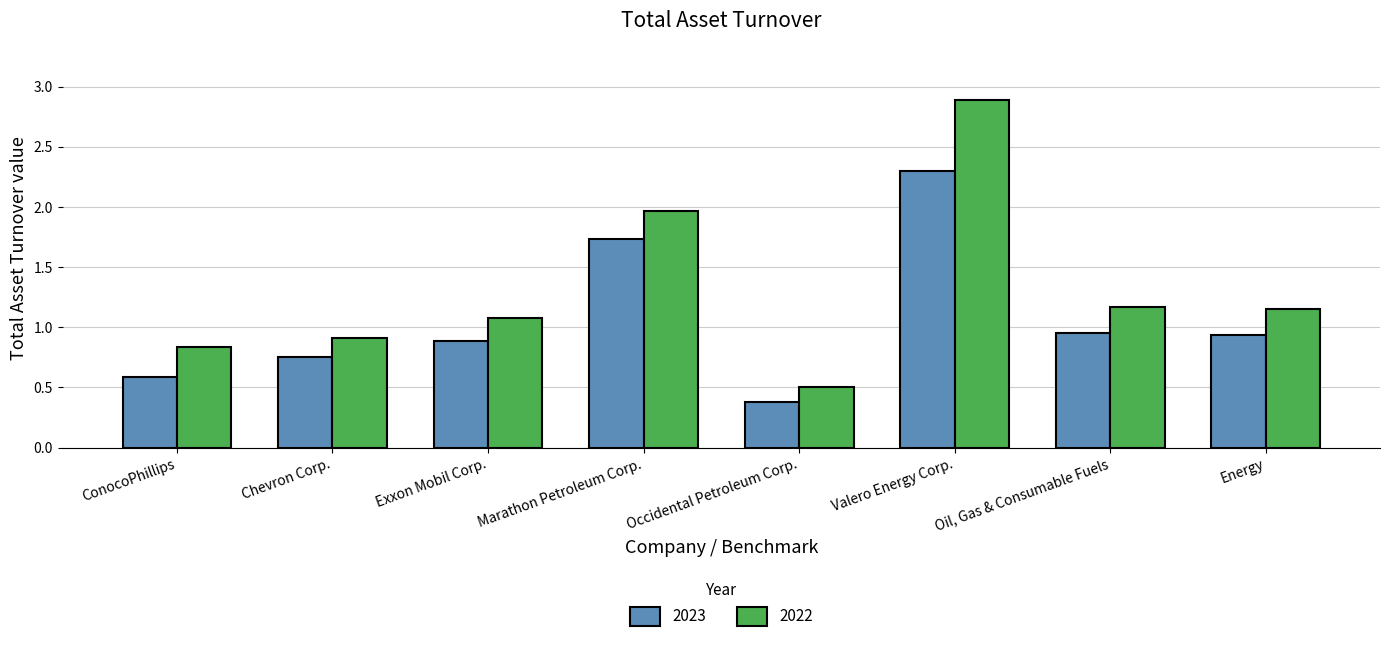

What is the label of the 8th bar from the left?

Energy